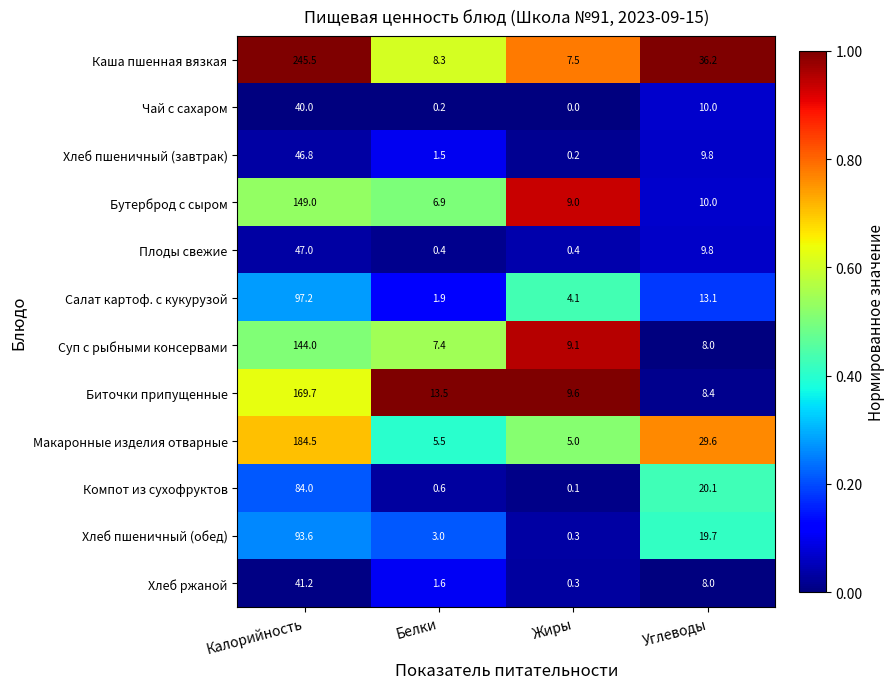

What is the difference between the highest and lowest values at Жиры?

9.6